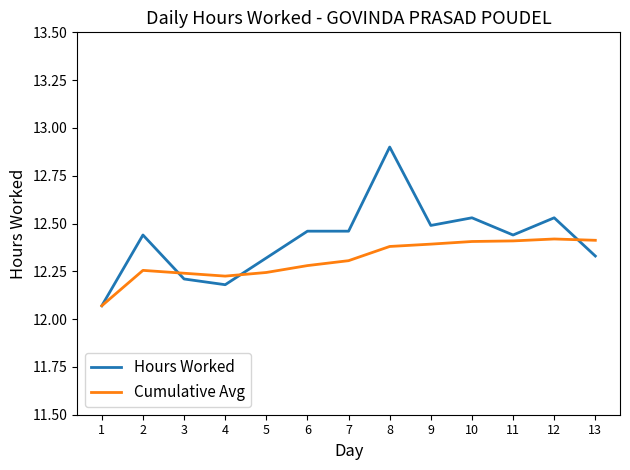

What is the sum of the Hours Worked values at 7 and 13?

24.8